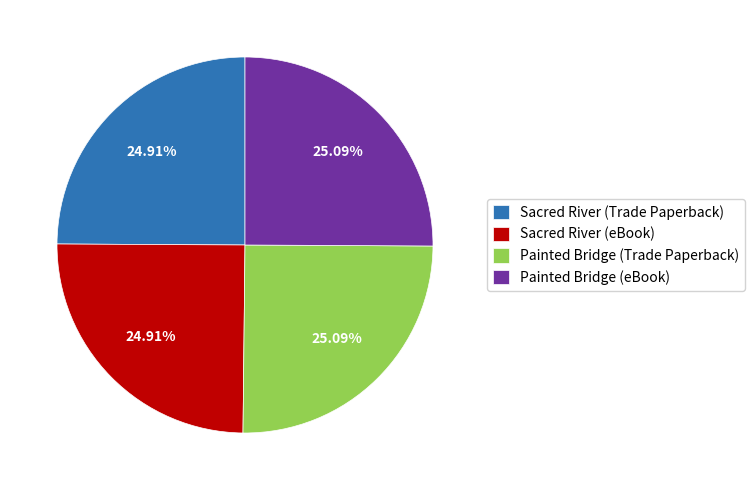

How many slices are in this pie chart?

4